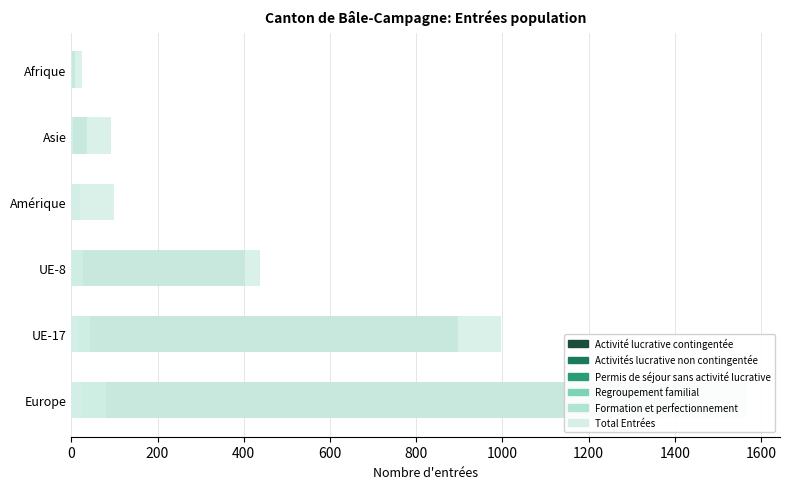

What is the value of the Permis de séjour sans activité lucrative bar at the 3rd from the left?

7